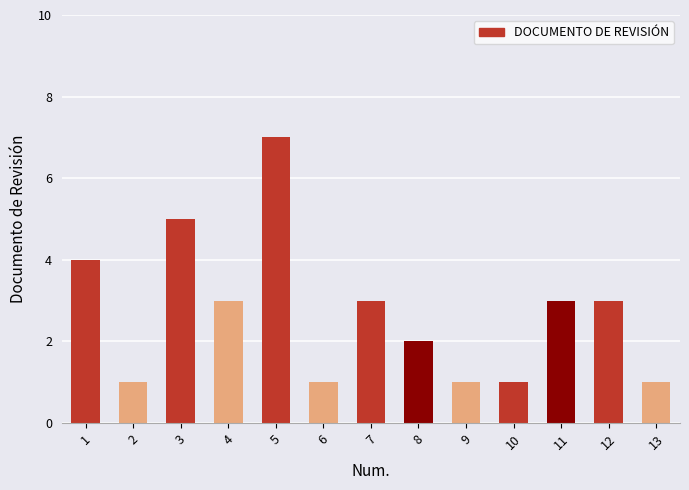

The chart shows a value of 2 at 2. True or false?

False